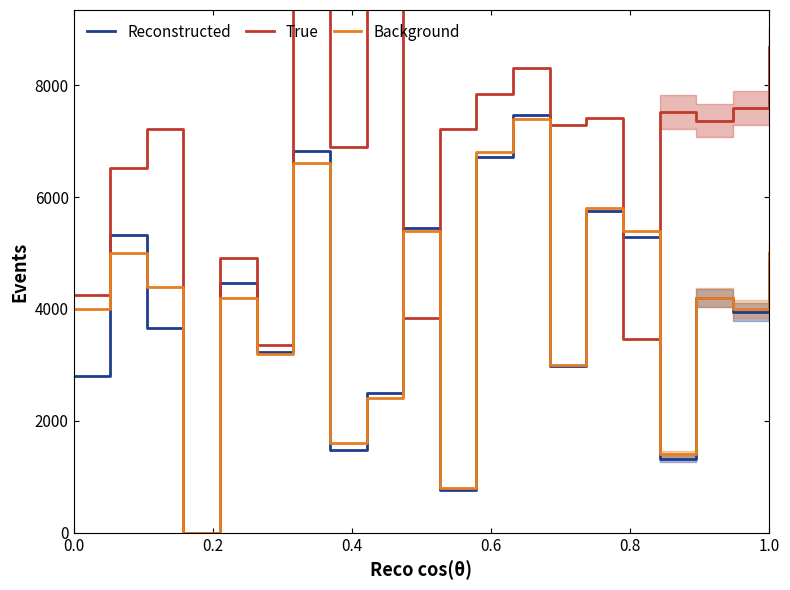

Does the chart have visible grid lines?

No